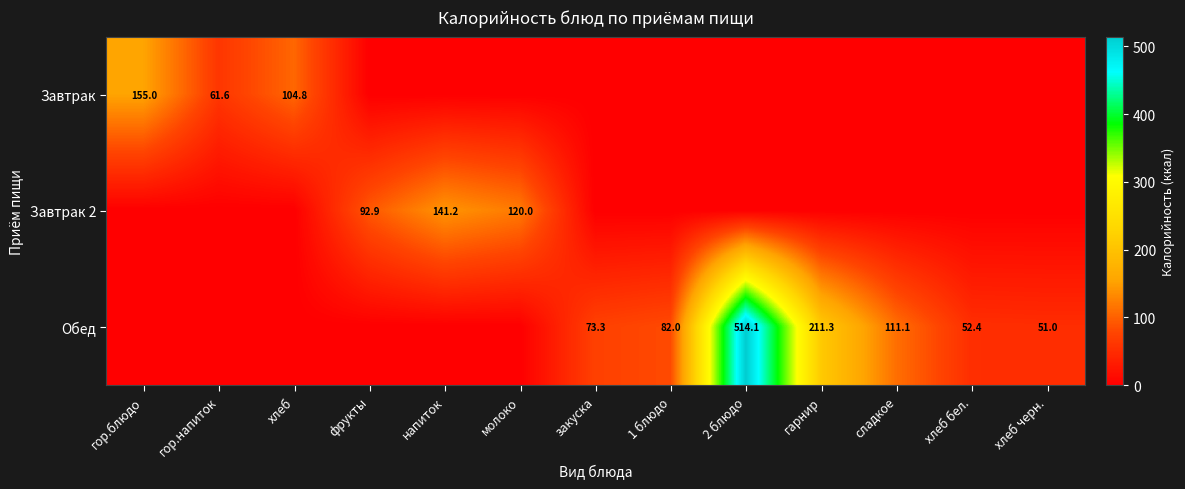

Which series has the largest range (max minus min)?

Обед